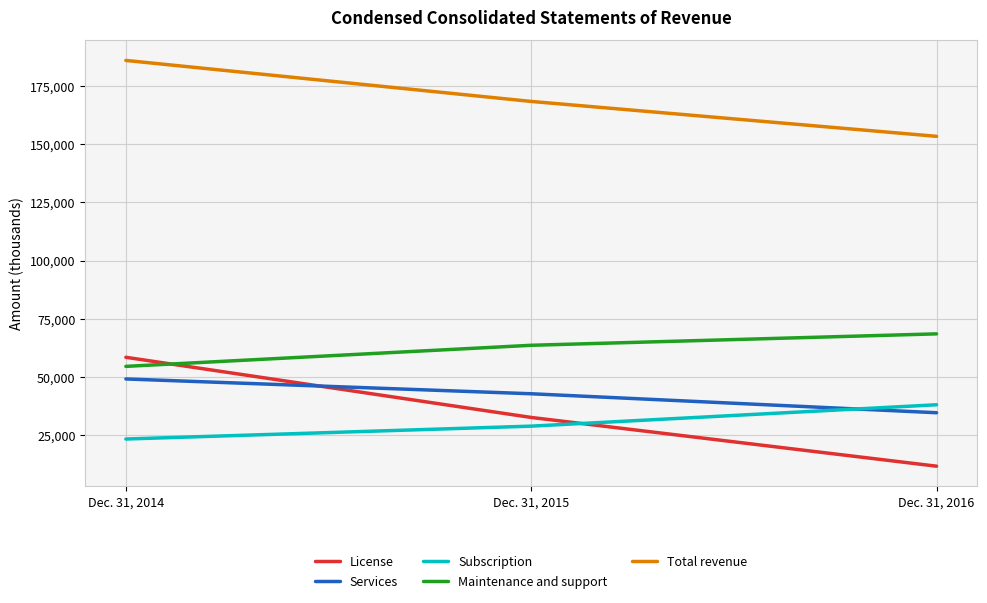

What is the lowest value of the Services series?

34739